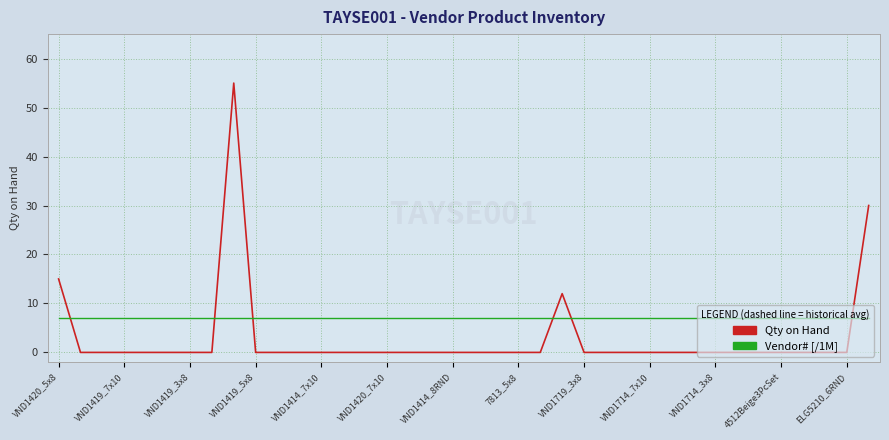

Which series has the largest range (max minus min)?

Qty on Hand